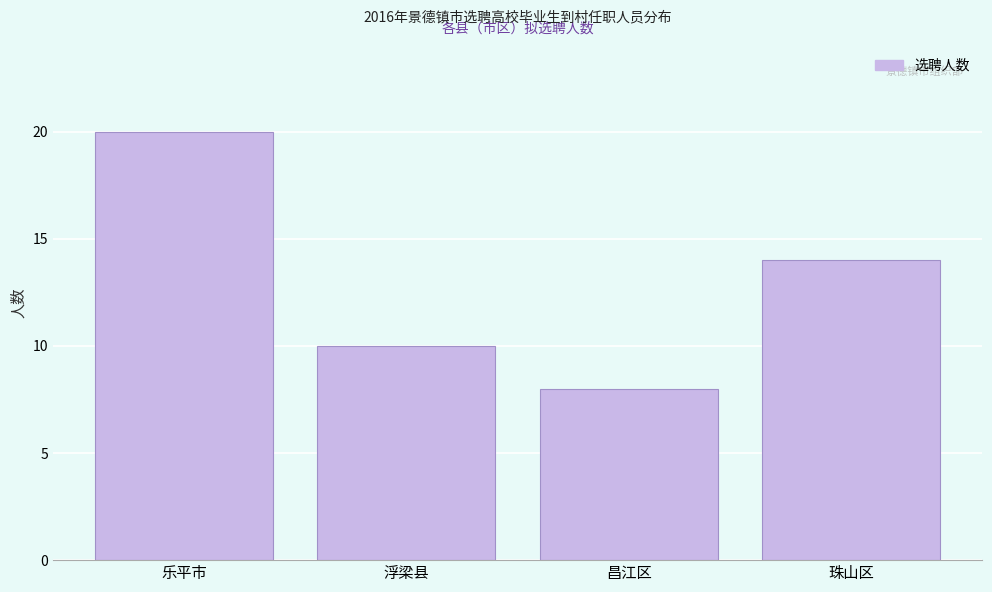

Reading left to right, extract all data points from this chart.

20	10	8	14